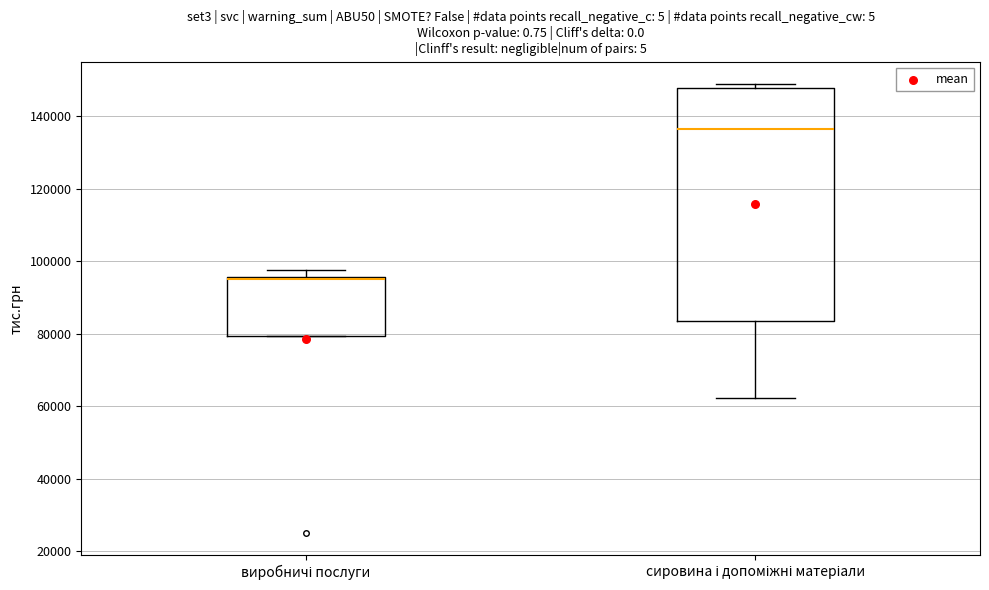

Which box has the highest median line?

сировина і допоміжні матеріали